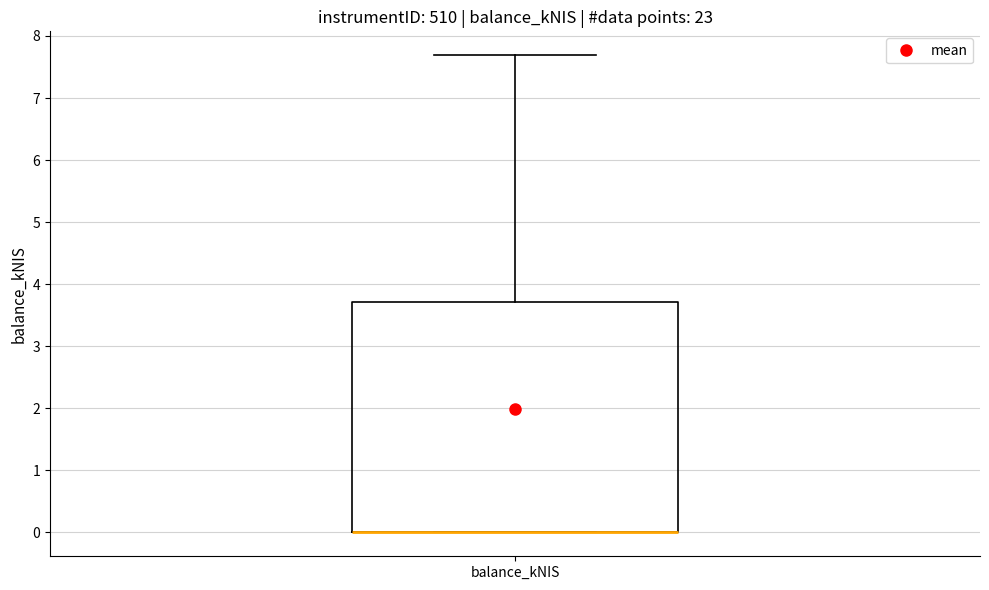

Read this box plot against the y-axis: the position of the median line, the range covered by the box, and the ends of both whiskers. The values are not printed on the chart, so give them approximately, as read against the axis.

median 0.0 (drawn on the box's lower edge), box 0.0 to 3.7, whiskers 0.0 to 7.7